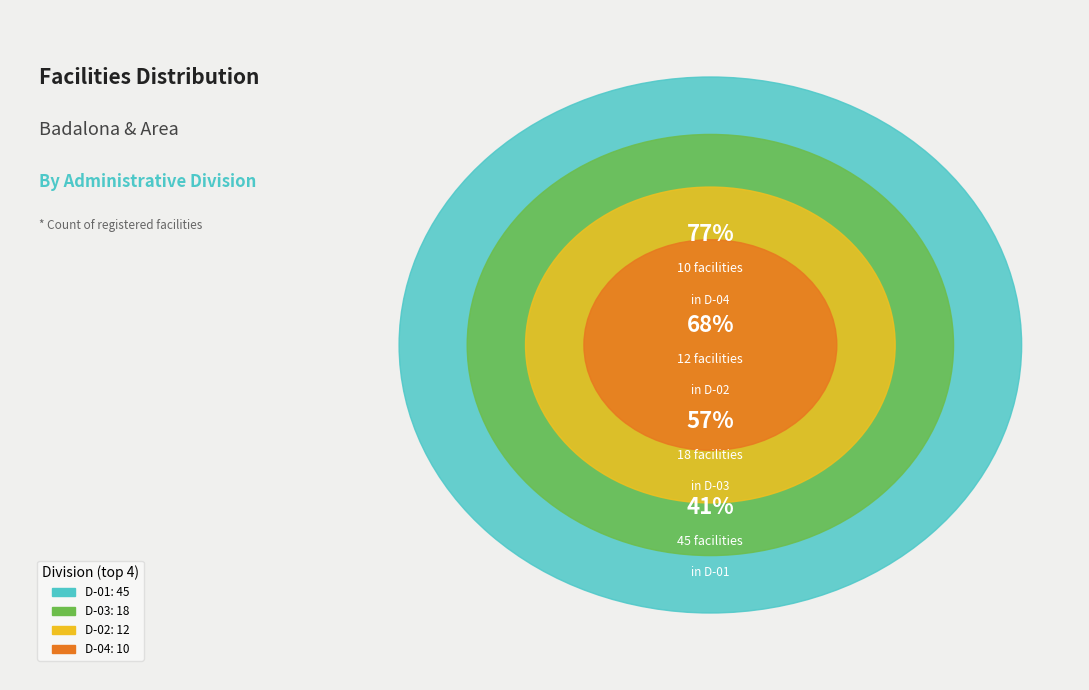

The D-01 slice represents 41% of the pie. True or false?

True